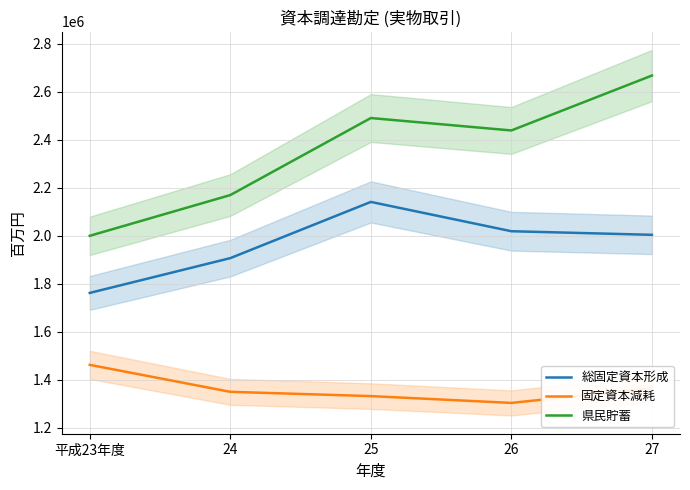

Which series has the largest total across all categories?

県民貯蓄